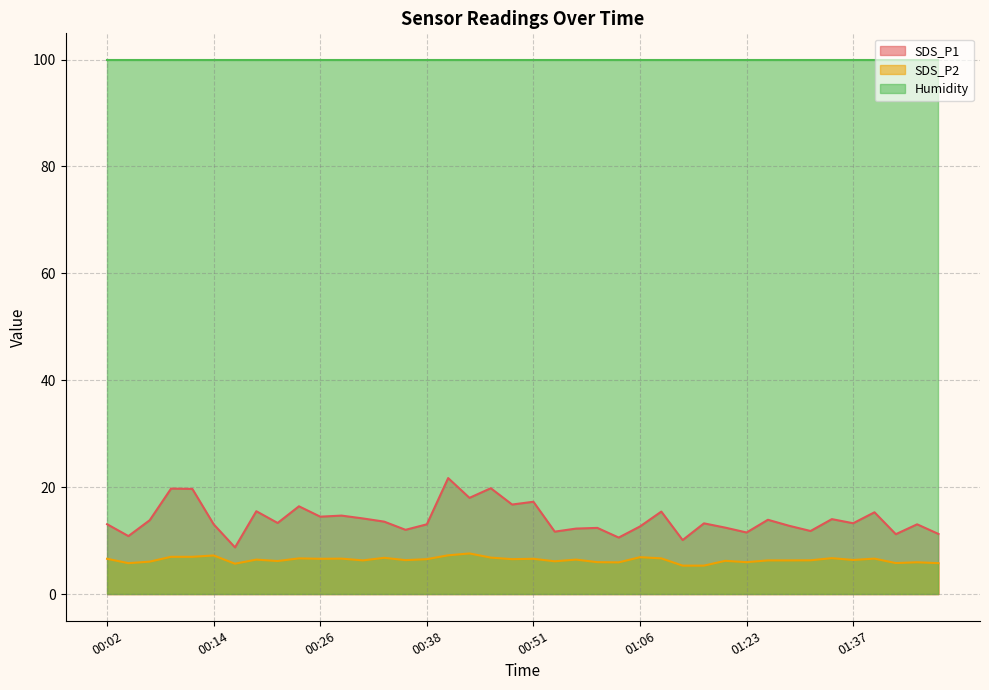

Which series has the largest range (max minus min)?

SDS_P1